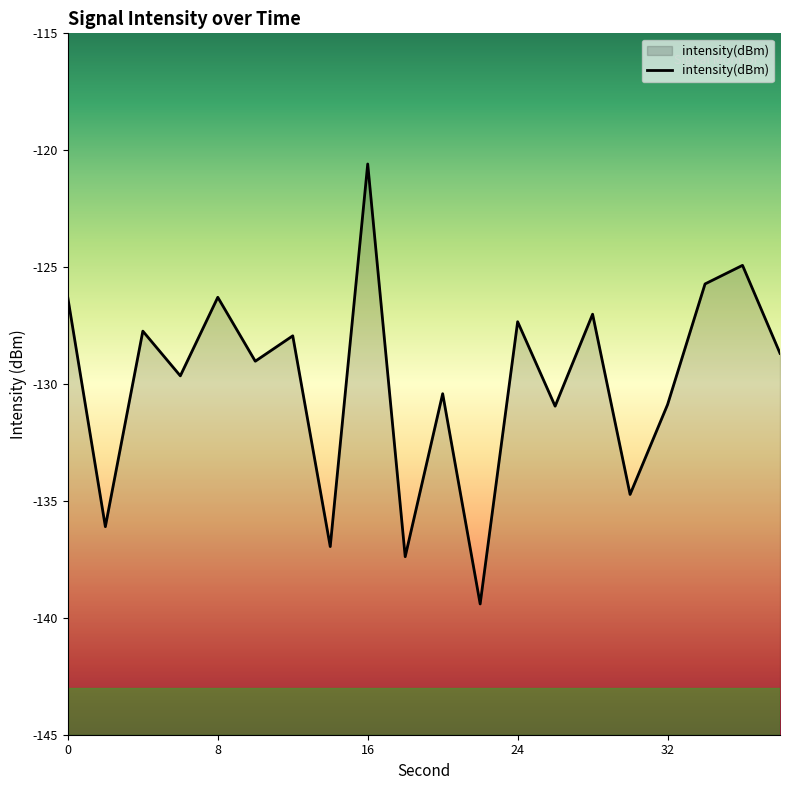

Is it true that the value at 26 is -37.3?

False